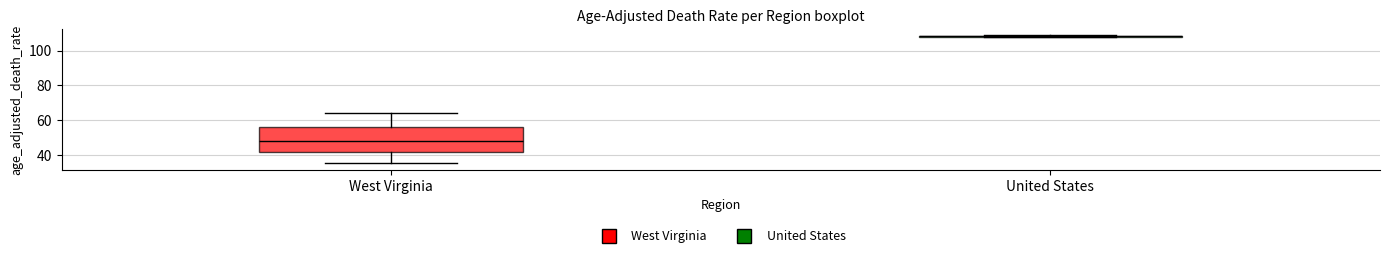

Reading left to right, read every box against the y-axis: the position of its median line, the range the box covers, and the ends of its whiskers. The values are not printed on the chart, so give them approximately, as read against the axis.

West Virginia: median 48, box 42 to 56, whiskers 36 to 64
United States: box collapsed to a line at 108, whiskers 108 to 108